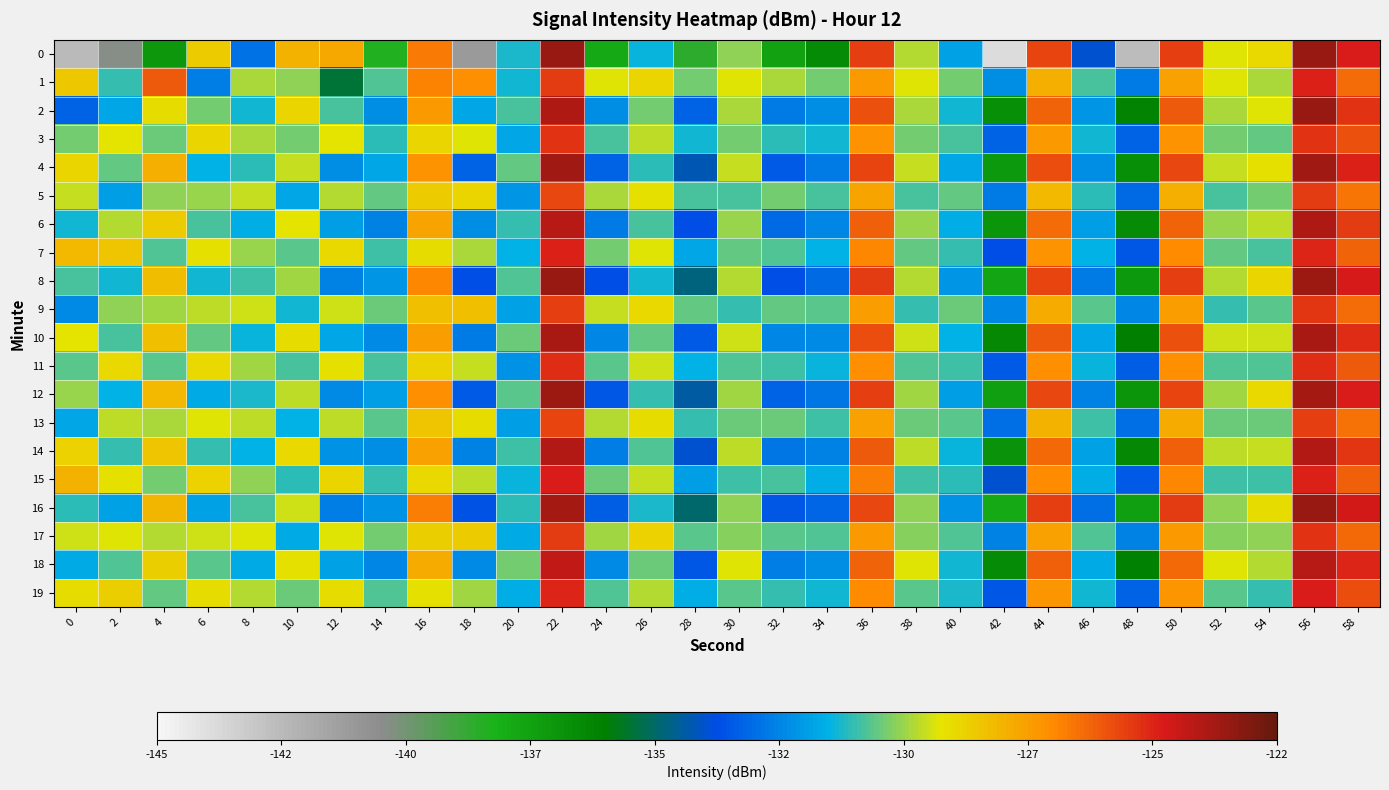

Reading right to left, transcribe all the data shown in this chart.

0: 58=-124.4	56=-123.0	54=-128.6	52=-129.0	50=-125.1	48=-142.5	46=-133.7	44=-125.2	42=-143.9	40=-131.5	38=-129.4	36=-125.1	34=-136.4	32=-137.4	30=-129.8	28=-138.5	26=-131.1	24=-137.7	22=-123.0	20=-130.9	18=-141.0	16=-126.2	14=-138.2	12=-127.3	10=-127.6	8=-132.7	6=-128.2	4=-136.9	2=-140.3	0=-142.5
1: 58=-126.0	56=-124.5	54=-129.5	52=-129.0	50=-127.2	48=-132.5	46=-130.5	44=-127.5	42=-132.0	40=-130.0	38=-129.0	36=-127.0	34=-130.0	32=-129.5	30=-129.0	28=-130.0	26=-128.5	24=-129.0	22=-125.0	20=-131.0	18=-126.7	16=-126.4	14=-130.4	12=-135.2	10=-129.8	8=-129.5	6=-132.3	4=-125.6	2=-130.7	0=-128.2
2: 58=-124.8	56=-123.0	54=-129.0	52=-129.5	50=-125.6	48=-136.0	46=-131.8	44=-125.8	42=-136.5	40=-131.0	38=-129.5	36=-125.5	34=-132.0	32=-132.5	30=-129.5	28=-133.0	26=-130.0	24=-132.0	22=-123.5	20=-130.5	18=-131.5	16=-127.0	14=-132.0	12=-130.5	10=-128.5	8=-131.0	6=-130.0	4=-128.7	2=-131.5	0=-133.0
3: 58=-125.5	56=-124.8	54=-130.2	52=-130.0	50=-126.8	48=-133.0	46=-131.0	44=-127.0	42=-133.0	40=-130.5	38=-130.0	36=-126.8	34=-131.0	32=-130.8	30=-130.0	28=-131.0	26=-129.3	24=-130.5	22=-124.8	20=-131.5	18=-129.0	16=-128.5	14=-130.8	12=-128.9	10=-130.0	8=-129.5	6=-128.5	4=-130.1	2=-128.9	0=-130.0
4: 58=-124.5	56=-123.2	54=-128.8	52=-129.2	50=-125.3	48=-136.5	46=-132.0	44=-125.4	42=-137.0	40=-131.5	38=-129.2	36=-125.2	34=-132.5	32=-133.2	30=-129.2	28=-134.0	26=-130.8	24=-133.0	22=-123.2	20=-130.2	18=-133.0	16=-126.8	14=-131.5	12=-132.0	10=-129.2	8=-130.8	6=-131.2	4=-127.5	2=-130.2	0=-128.5
5: 58=-126.2	56=-125.0	54=-130.0	52=-130.5	50=-127.5	48=-132.8	46=-130.8	44=-127.8	42=-132.5	40=-130.2	38=-130.5	36=-127.3	34=-130.5	32=-130.0	30=-130.5	28=-130.5	26=-128.8	24=-129.5	22=-125.3	20=-131.8	18=-128.5	16=-128.2	14=-130.2	12=-129.4	10=-131.5	8=-129.2	6=-129.7	4=-129.8	2=-131.7	0=-129.2
6: 58=-125.0	56=-123.5	54=-129.3	52=-129.7	50=-125.8	48=-136.3	46=-131.7	44=-126.0	42=-136.8	40=-131.3	38=-129.7	36=-125.7	34=-132.2	32=-132.8	30=-129.7	28=-133.5	26=-130.5	24=-132.5	22=-123.7	20=-130.7	18=-132.0	16=-127.3	14=-132.3	12=-131.7	10=-128.9	8=-131.3	6=-130.5	4=-128.2	2=-129.4	0=-131.0
7: 58=-125.8	56=-124.6	54=-130.5	52=-130.2	50=-126.6	48=-133.3	46=-131.2	44=-126.8	42=-133.5	40=-130.7	38=-130.2	36=-126.5	34=-131.2	32=-130.4	30=-130.2	28=-131.5	26=-129.0	24=-130.0	22=-124.5	20=-131.2	18=-129.5	16=-128.7	14=-130.6	12=-128.6	10=-130.3	8=-129.7	6=-128.8	4=-130.4	2=-128.1	0=-127.8
8: 58=-124.3	56=-123.1	54=-128.5	52=-129.4	50=-125.1	48=-137.0	46=-132.5	44=-125.2	42=-137.5	40=-131.8	38=-129.4	36=-125.0	34=-132.8	32=-133.5	30=-129.4	28=-134.5	26=-131.0	24=-133.5	22=-123.0	20=-130.4	18=-133.5	16=-126.5	14=-131.8	12=-132.3	10=-129.6	8=-130.6	6=-131.0	4=-127.9	2=-131.0	0=-130.5
9: 58=-126.0	56=-124.9	54=-130.3	52=-130.7	50=-127.1	48=-132.2	46=-130.3	44=-127.4	42=-132.2	40=-130.1	38=-130.7	36=-127.1	34=-130.3	32=-130.2	30=-130.7	28=-130.2	26=-128.6	24=-129.2	22=-125.1	20=-131.6	18=-128.0	16=-128.0	14=-130.1	12=-129.1	10=-131.0	8=-129.1	6=-129.3	4=-129.6	2=-129.8	0=-132.1
10: 58=-124.7	56=-123.4	54=-129.1	52=-129.1	50=-125.5	48=-135.8	46=-131.5	44=-125.6	42=-136.2	40=-131.2	38=-129.1	36=-125.4	34=-132.1	32=-132.2	30=-129.1	28=-133.2	26=-130.2	24=-132.2	22=-123.4	20=-130.1	18=-132.5	16=-127.1	14=-132.1	12=-131.5	10=-128.7	8=-131.1	6=-130.2	4=-128.0	2=-130.5	0=-128.9
11: 58=-125.6	56=-124.7	54=-130.4	52=-130.4	50=-126.7	48=-133.1	46=-131.1	44=-126.7	42=-133.2	40=-130.6	38=-130.4	36=-126.7	34=-131.1	32=-130.6	30=-130.4	28=-131.2	26=-129.1	24=-130.3	22=-124.7	20=-131.9	18=-129.2	16=-128.4	14=-130.5	12=-128.8	10=-130.5	8=-129.6	6=-128.6	4=-130.3	2=-128.6	0=-130.3
12: 58=-124.4	56=-123.3	54=-128.6	52=-129.6	50=-125.2	48=-136.8	46=-132.3	44=-125.3	42=-137.2	40=-131.7	38=-129.6	36=-125.1	34=-132.6	32=-133.0	30=-129.6	28=-134.2	26=-130.7	24=-133.3	22=-123.1	20=-130.3	18=-133.2	16=-126.7	14=-131.7	12=-132.1	10=-129.3	8=-130.9	6=-131.4	4=-127.8	2=-131.2	0=-129.7
13: 58=-126.1	56=-125.1	54=-130.1	52=-130.1	50=-127.4	48=-132.7	46=-130.6	44=-127.6	42=-132.7	40=-130.3	38=-130.1	36=-127.2	34=-130.6	32=-130.1	30=-130.1	28=-130.7	26=-128.7	24=-129.4	22=-125.2	20=-131.7	18=-128.7	16=-128.1	14=-130.3	12=-129.3	10=-131.2	8=-129.3	6=-129.0	4=-129.5	2=-129.3	0=-131.5
14: 58=-124.9	56=-123.6	54=-129.2	52=-129.3	50=-125.7	48=-136.2	46=-131.6	44=-125.9	42=-136.7	40=-131.1	38=-129.3	36=-125.6	34=-132.3	32=-132.6	30=-129.3	28=-133.7	26=-130.4	24=-132.4	22=-123.6	20=-130.6	18=-132.3	16=-127.2	14=-132.0	12=-131.9	10=-128.6	8=-131.2	6=-130.7	4=-128.1	2=-130.7	0=-128.4
15: 58=-125.7	56=-124.5	54=-130.6	52=-130.6	50=-126.5	48=-133.2	46=-131.3	44=-126.6	42=-133.7	40=-130.8	38=-130.6	36=-126.4	34=-131.3	32=-130.5	30=-130.6	28=-131.7	26=-129.2	24=-130.1	22=-124.4	20=-131.1	18=-129.3	16=-128.6	14=-130.7	12=-128.5	10=-130.8	8=-129.8	6=-128.4	4=-130.0	2=-128.8	0=-127.6
16: 58=-124.2	56=-123.0	54=-128.7	52=-129.8	50=-125.0	48=-137.2	46=-132.7	44=-125.1	42=-137.7	40=-131.9	38=-129.8	36=-125.3	34=-132.9	32=-133.3	30=-129.8	28=-134.7	26=-130.9	24=-133.1	22=-123.3	20=-130.8	18=-133.4	16=-126.4	14=-131.9	12=-132.4	10=-129.1	8=-130.5	6=-131.6	4=-127.7	2=-131.6	0=-130.8
17: 58=-125.9	56=-124.8	54=-129.8	52=-129.9	50=-127.0	48=-132.3	46=-130.4	44=-127.2	42=-132.3	40=-130.4	38=-129.9	36=-127.0	34=-130.4	32=-130.3	30=-129.9	28=-130.3	26=-128.4	24=-129.6	22=-125.0	20=-131.4	18=-128.2	16=-128.3	14=-130.0	12=-129.0	10=-131.4	8=-129.0	6=-129.1	4=-129.4	2=-129.0	0=-129.1
18: 58=-124.6	56=-123.7	54=-129.4	52=-129.0	50=-125.9	48=-135.9	46=-131.4	44=-125.7	42=-136.3	40=-131.0	38=-129.0	36=-125.8	34=-132.0	32=-132.4	30=-129.0	28=-133.3	26=-130.1	24=-132.1	22=-123.8	20=-130.0	18=-132.1	16=-127.4	14=-132.2	12=-131.6	10=-128.8	8=-131.4	6=-130.3	4=-128.3	2=-130.4	0=-131.4
19: 58=-125.4	56=-124.4	54=-130.7	52=-130.3	50=-126.9	48=-133.0	46=-131.0	44=-126.9	42=-133.3	40=-130.9	38=-130.3	36=-126.6	34=-131.0	32=-130.7	30=-130.3	28=-131.3	26=-129.4	24=-130.4	22=-124.6	20=-131.3	18=-129.6	16=-128.8	14=-130.4	12=-128.7	10=-130.1	8=-129.4	6=-128.7	4=-130.2	2=-128.3	0=-128.7